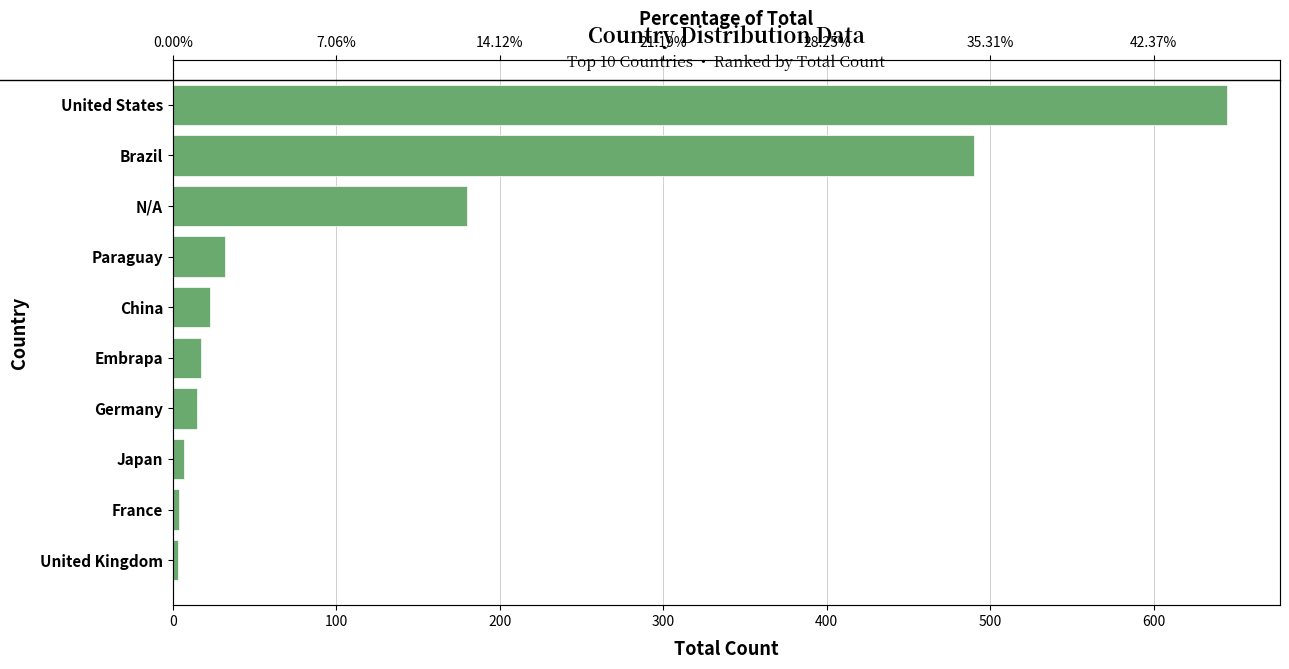

Reading left to right, what are all the values shown in this chart?

3	4	7	15	17	23	32	180	490	645